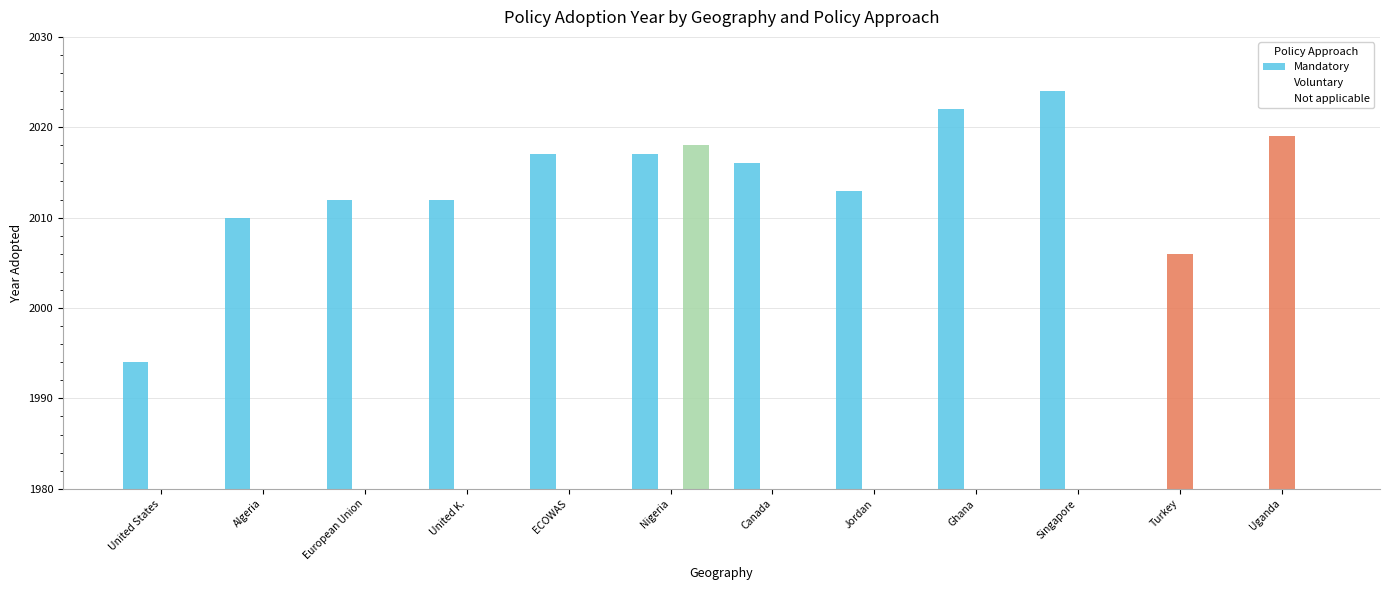

What is the label of the 7th bar from the right?

Nigeria